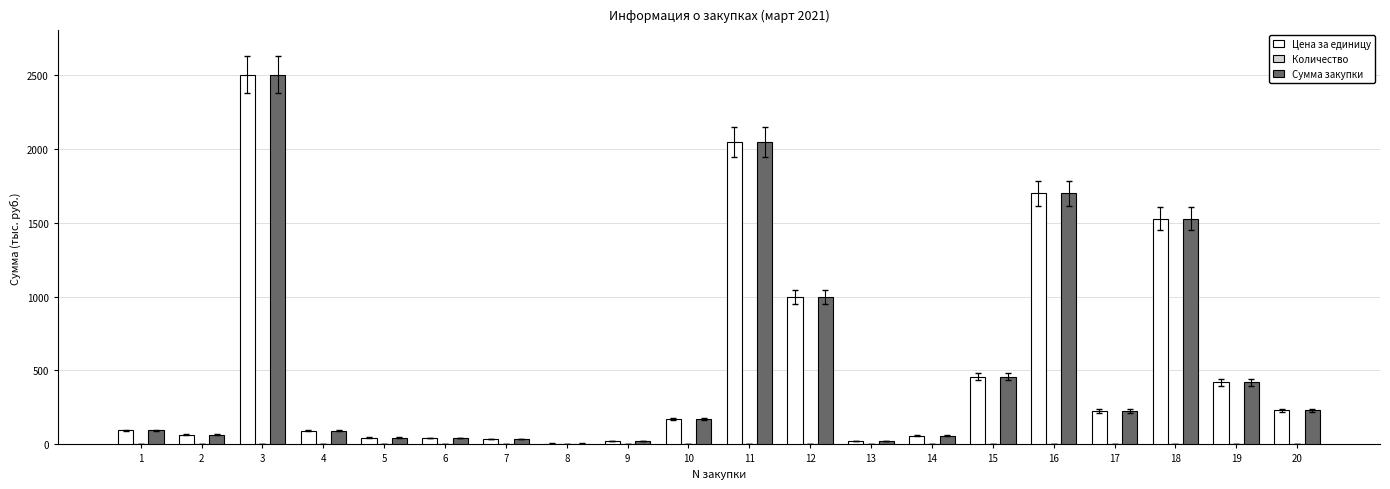

Count the number of categories in the chart.

20